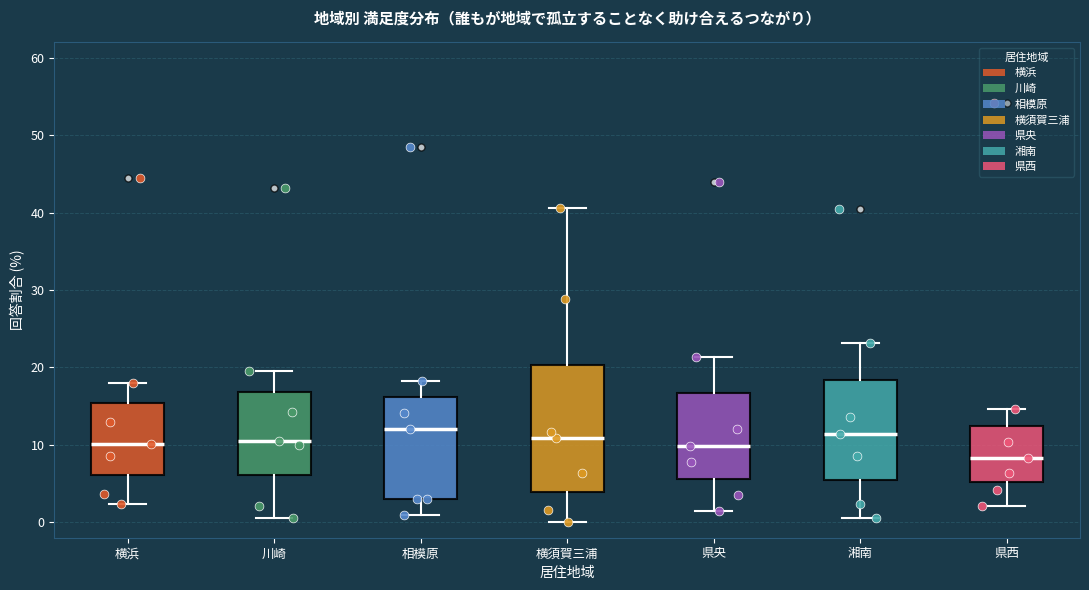

Reading left to right, read every box against the y-axis: the position of its median line, the range the box covers, and the ends of its whiskers. The values are not printed on the chart, so give them approximately, as read against the axis.

横浜: median 10, box 6 to 15, whiskers 2 to 18
川崎: median 11, box 6 to 17, whiskers 1 to 20
相模原: median 12, box 3 to 16, whiskers 1 to 18
横須賀三浦: median 11, box 4 to 20, whiskers 0 to 41
県央: median 10, box 6 to 17, whiskers 1 to 21
湘南: median 11, box 5 to 18, whiskers 1 to 23
県西: median 8, box 5 to 13, whiskers 2 to 15